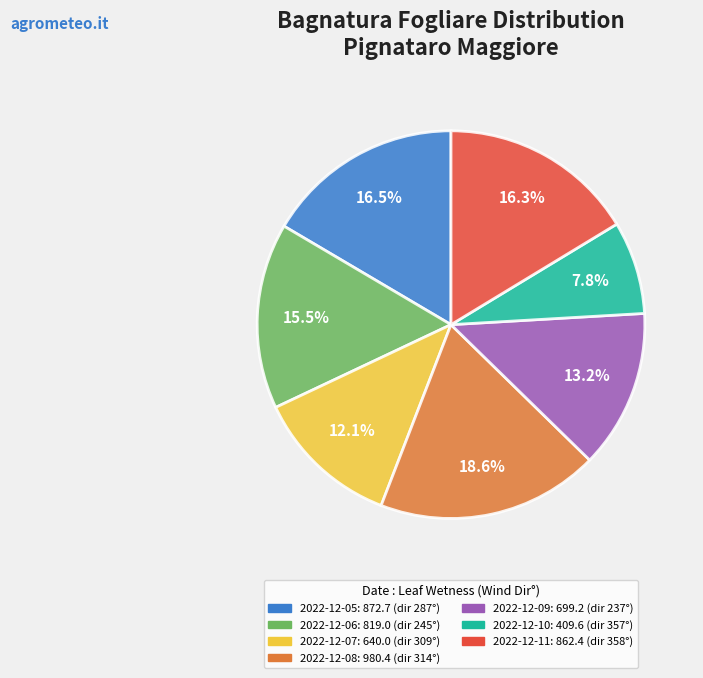

Is there a majority slice in this chart?

No